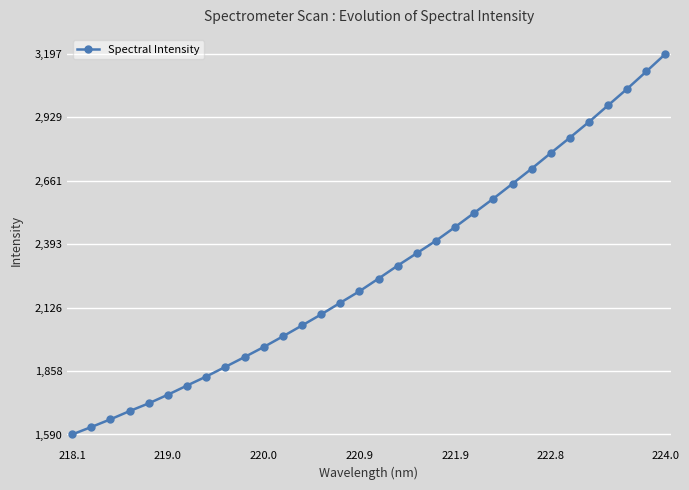

What is the sum of all values?

73041.2